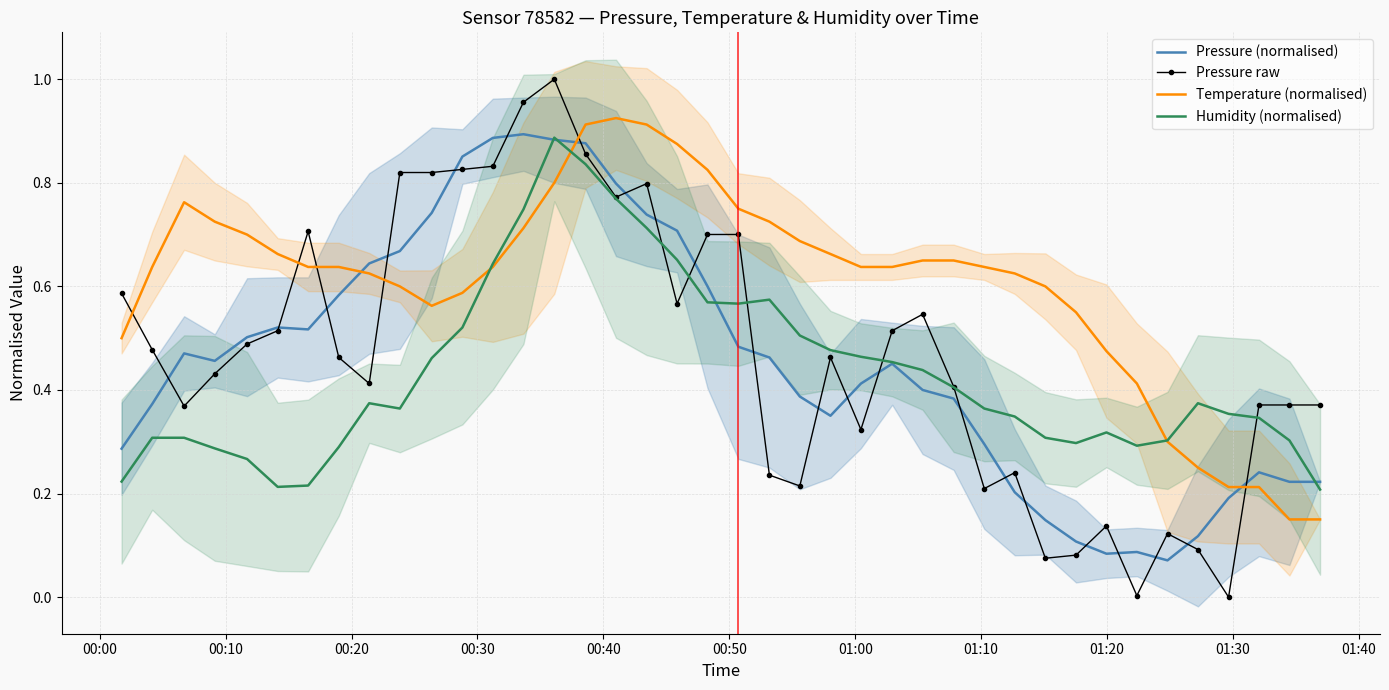

How many lines are shown in the chart?

4